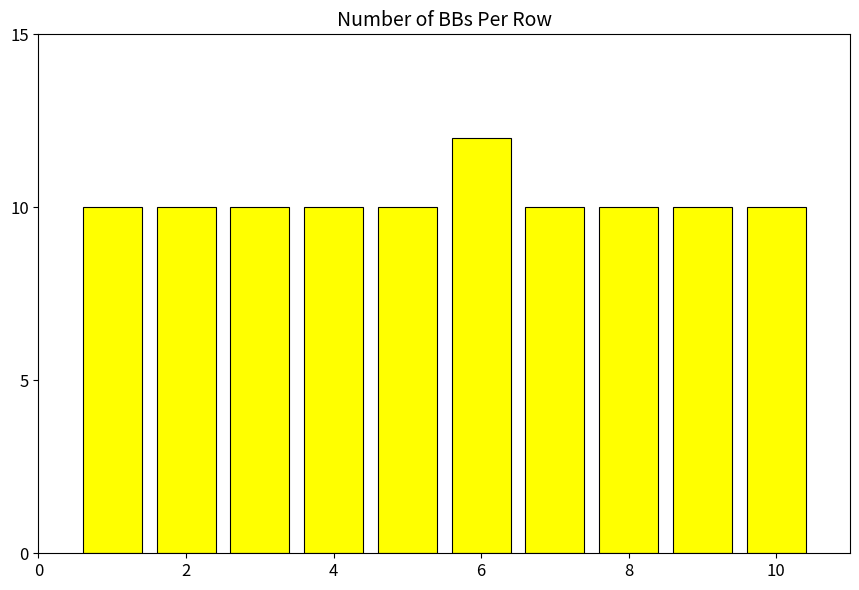

Count the values in the range 10 to 11.

9